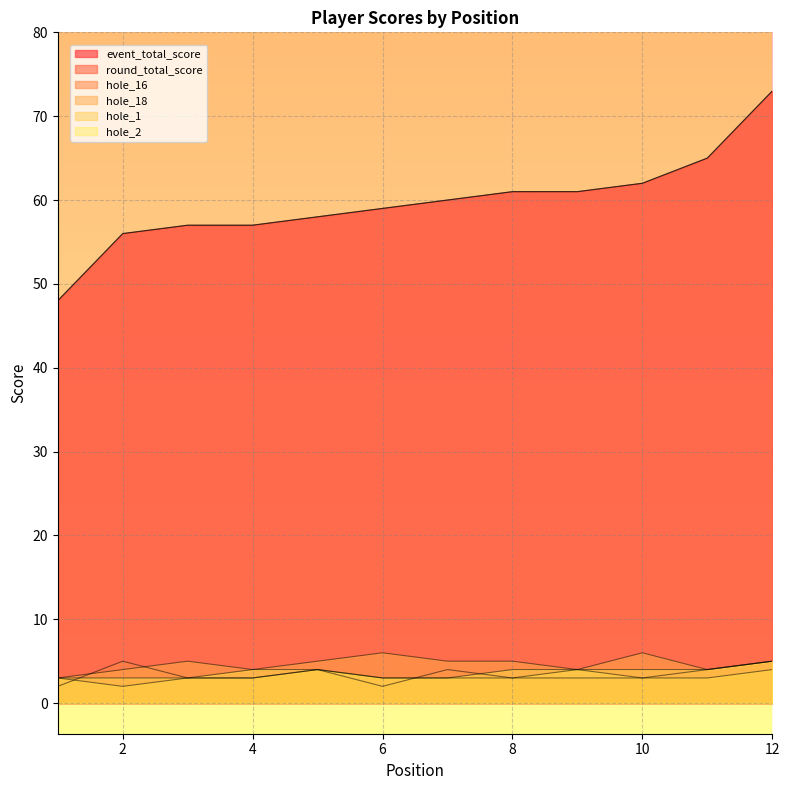

Reading left to right, list all the values displayed in this chart.

event_total_score: 48	56	57	57	58	59	60	61	61	62	65	73
round_total_score: 48	56	57	57	58	59	60	61	61	62	65	73
hole_16: 2	5	3	3	4	2	4	3	3	3	4	5
hole_18: 3	4	5	4	5	6	5	5	4	6	4	5
hole_1: 3	2	3	3	4	3	3	3	4	3	3	4
hole_2: 3	3	3	4	4	3	3	4	4	4	4	5